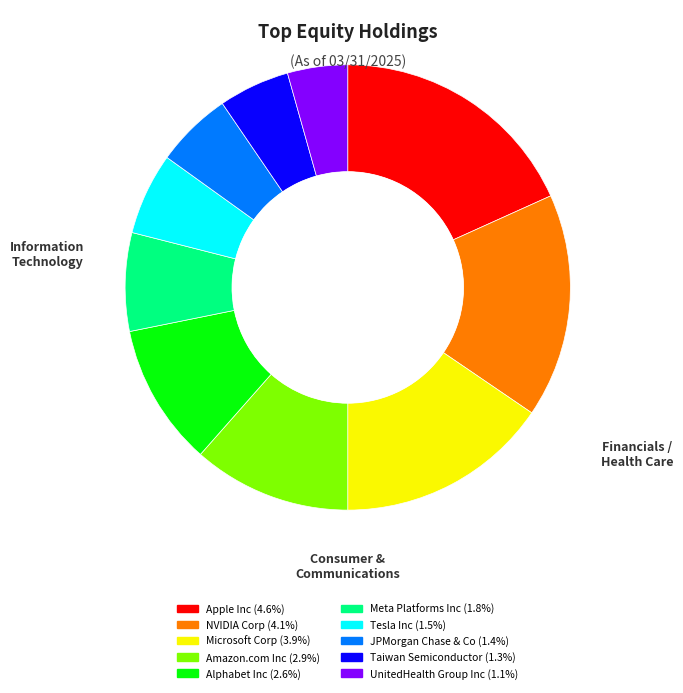

Does NVIDIA Corp represent more than half of the total?

No